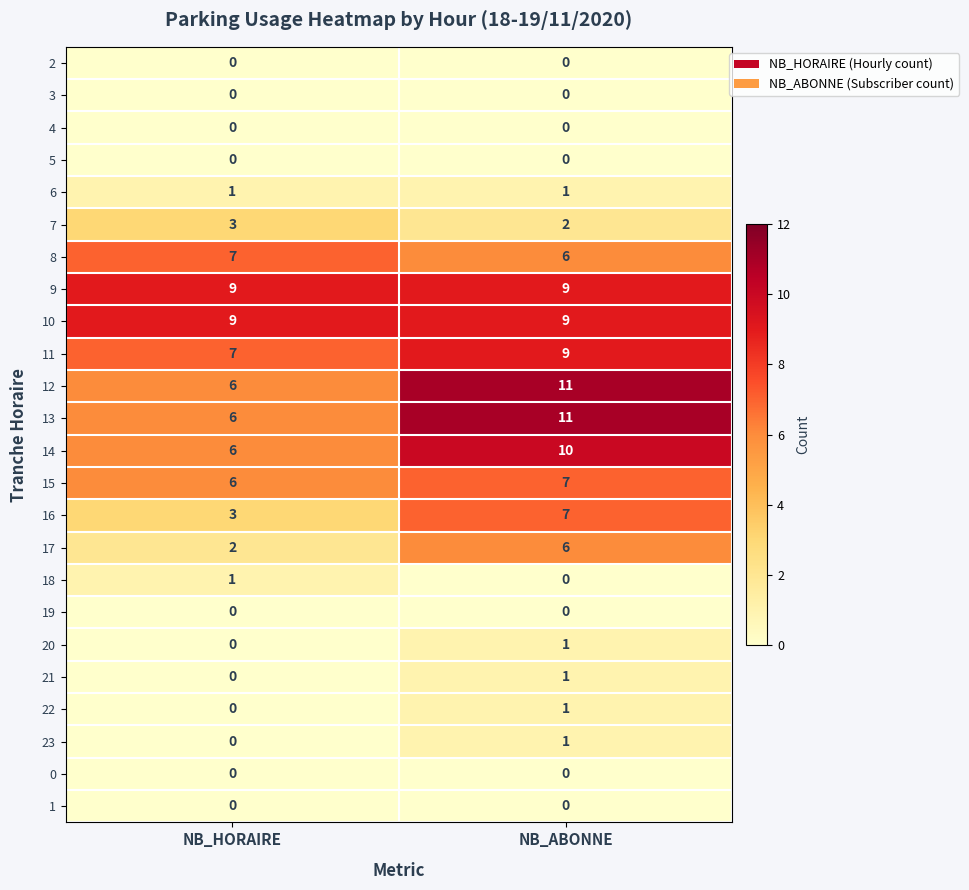

What is the total value across all series at NB_HORAIRE?

66